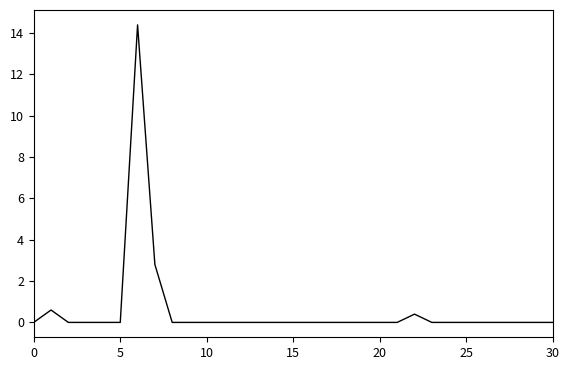

What is the maximum value shown in the chart?

14.4